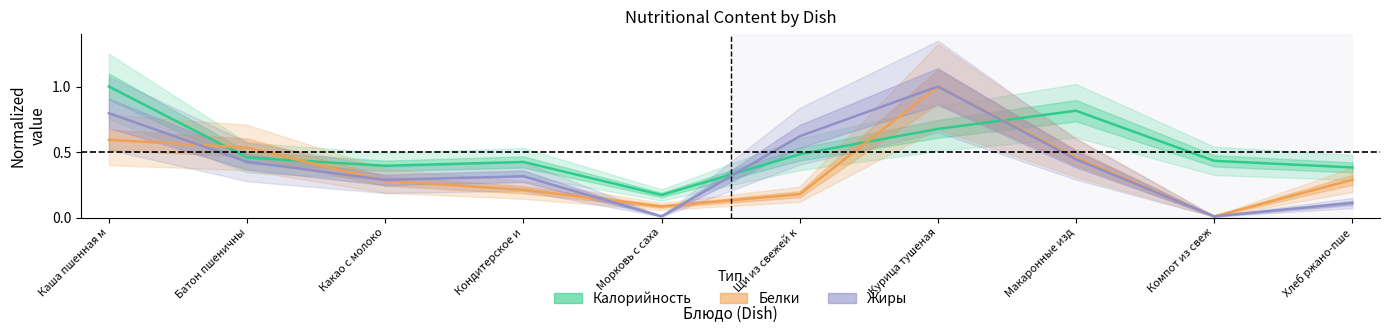

Which series ends up on top after the final intersection of Калорийность and Белки?

Калорийность